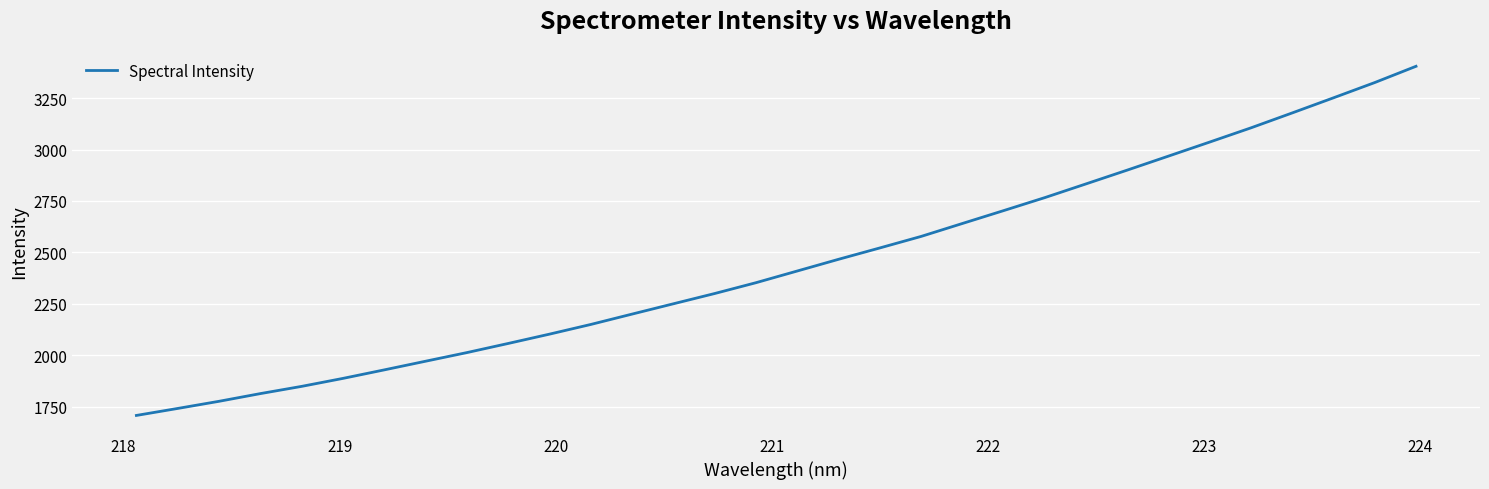

What is the difference between the maximum and minimum values?

1698.3